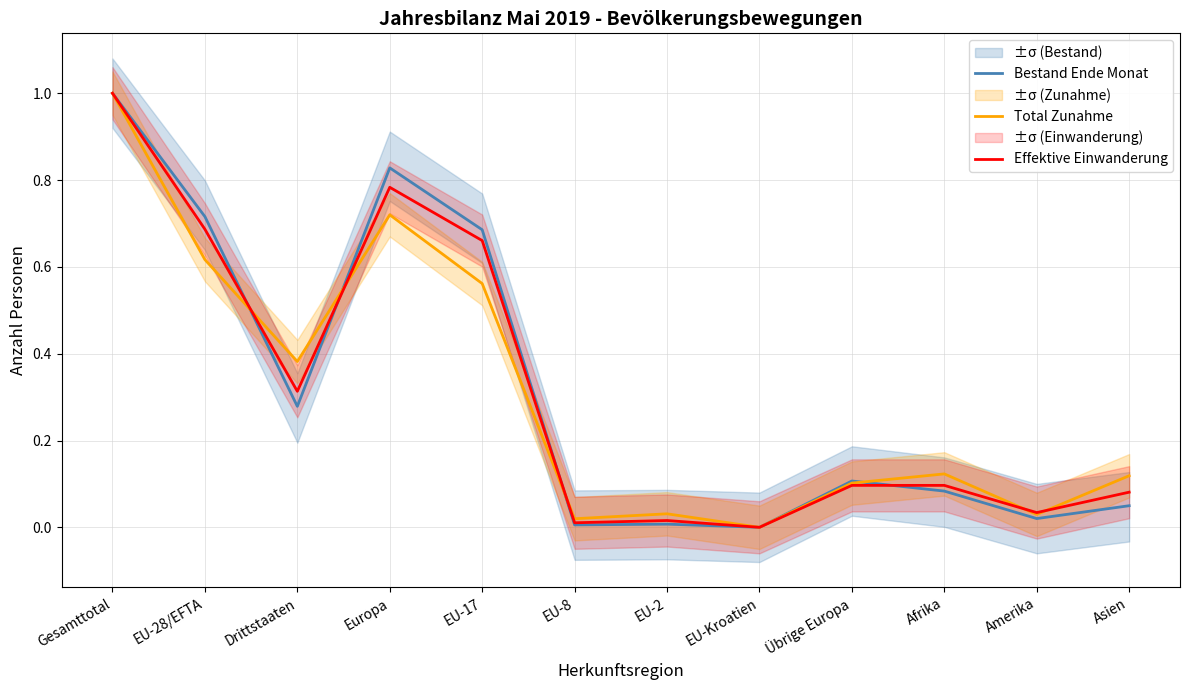

Rank the series by their maximum value, from lowest to highest.

Bestand Ende Monat, Total Zunahme, Effektive Einwanderung